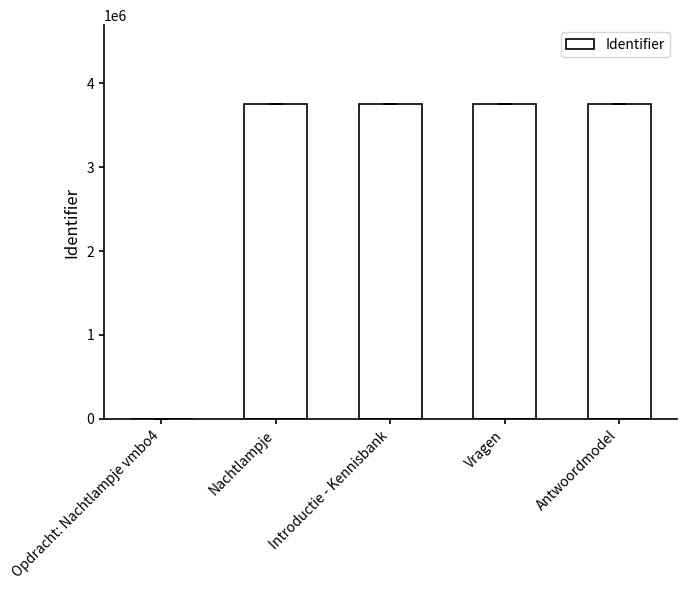

What value does the data have at Vragen?

3754333